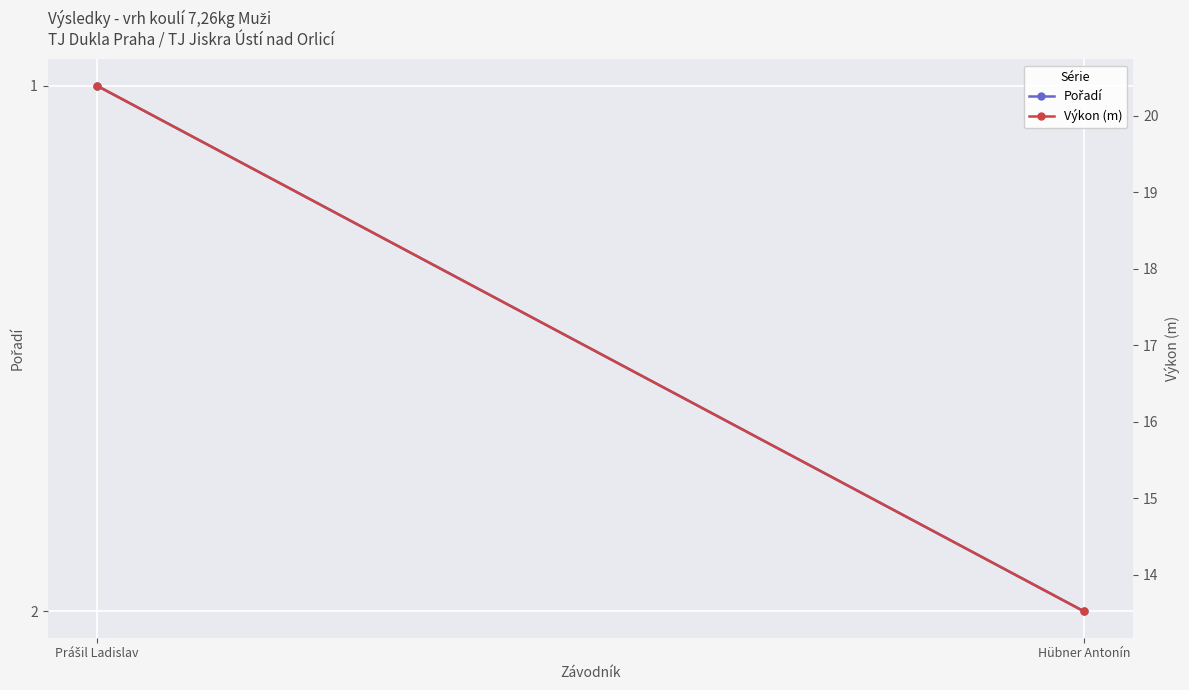

True or false: Výkon (m) has a value of 20.1 at Hübner Antonín.

False